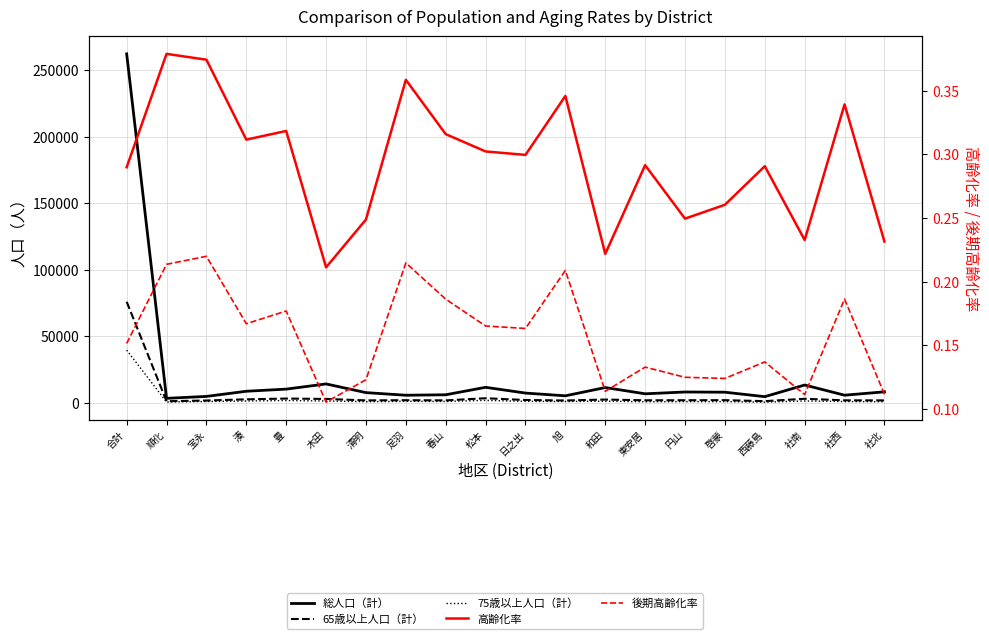

What is the spread (max minus min) of values at 清明?

7779.9